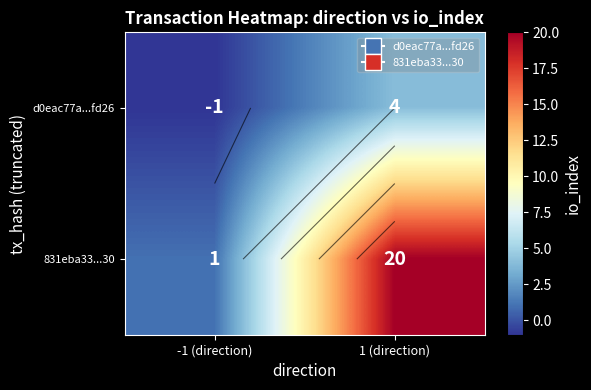

Rank the categories by d0eac77a...fd26 value from highest to lowest.

1 (direction), -1 (direction)